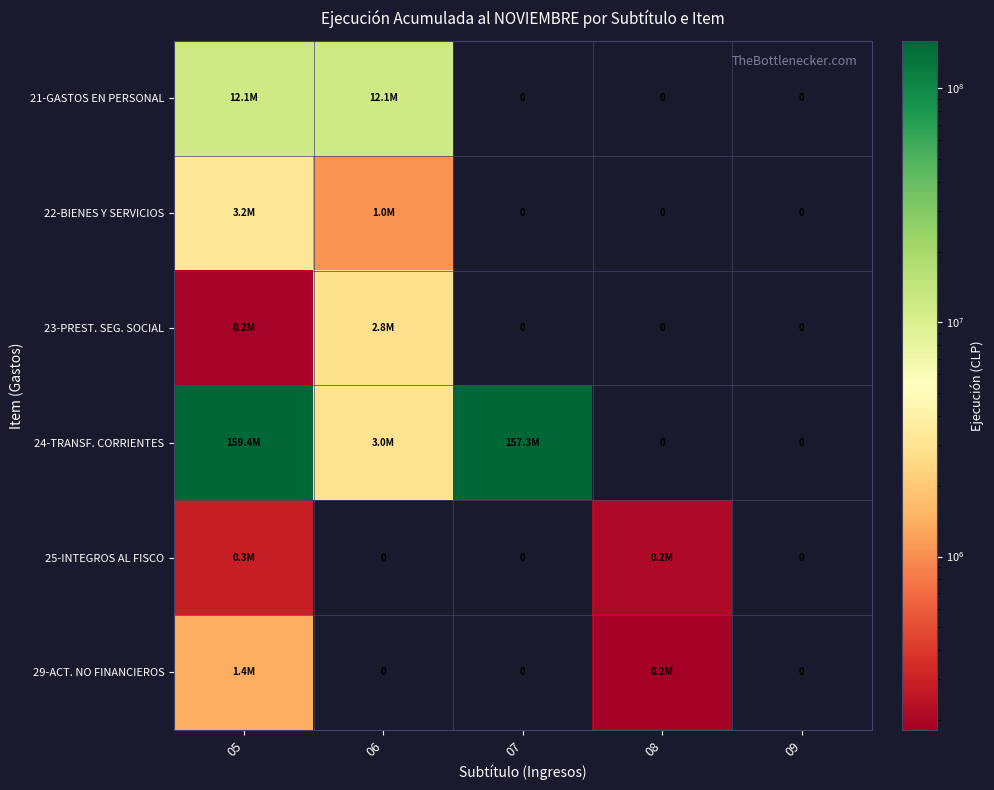

List the series in order of their peak value, lowest first.

25-INTEGROS AL FISCO, 29-ACT. NO FINANCIEROS, 23-PREST. SEG. SOCIAL, 22-BIENES Y SERVICIOS, 21-GASTOS EN PERSONAL, 24-TRANSF. CORRIENTES